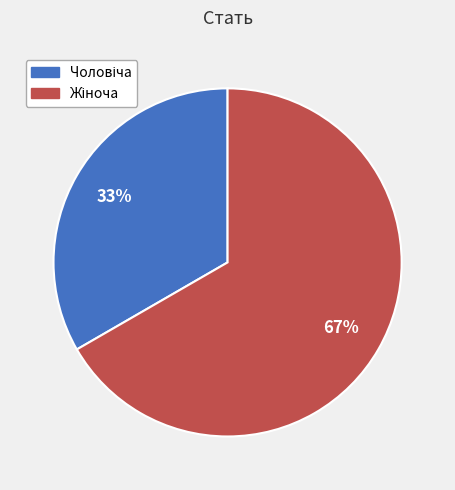

Is there a majority slice in this chart?

Yes